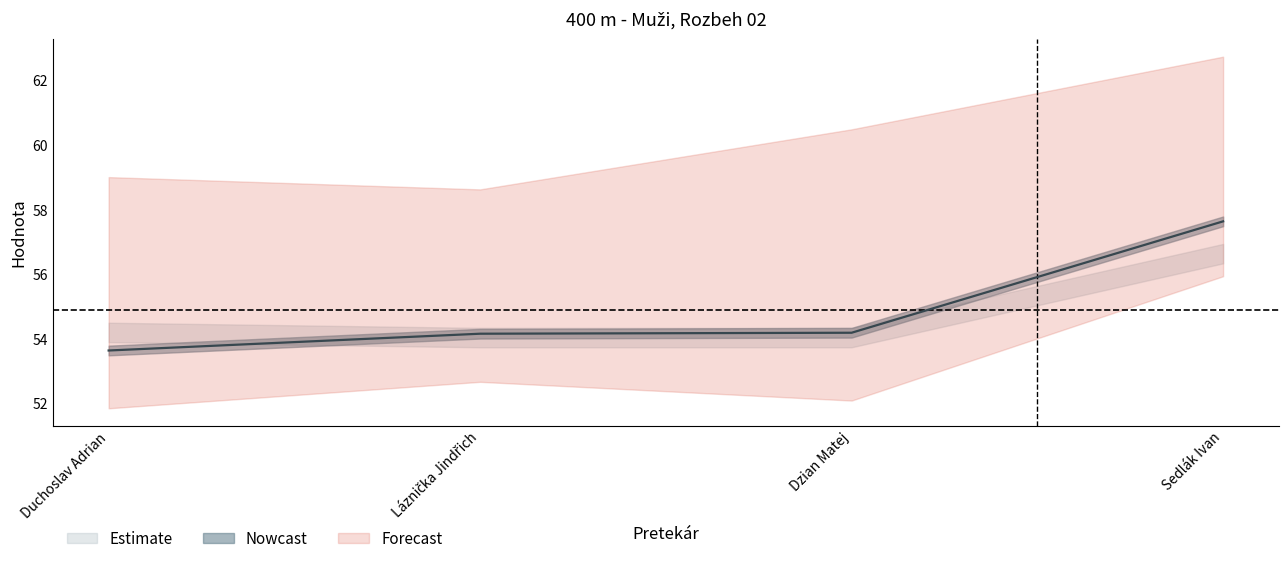

At which label is SB closest to 55?

Duchoslav Adrian